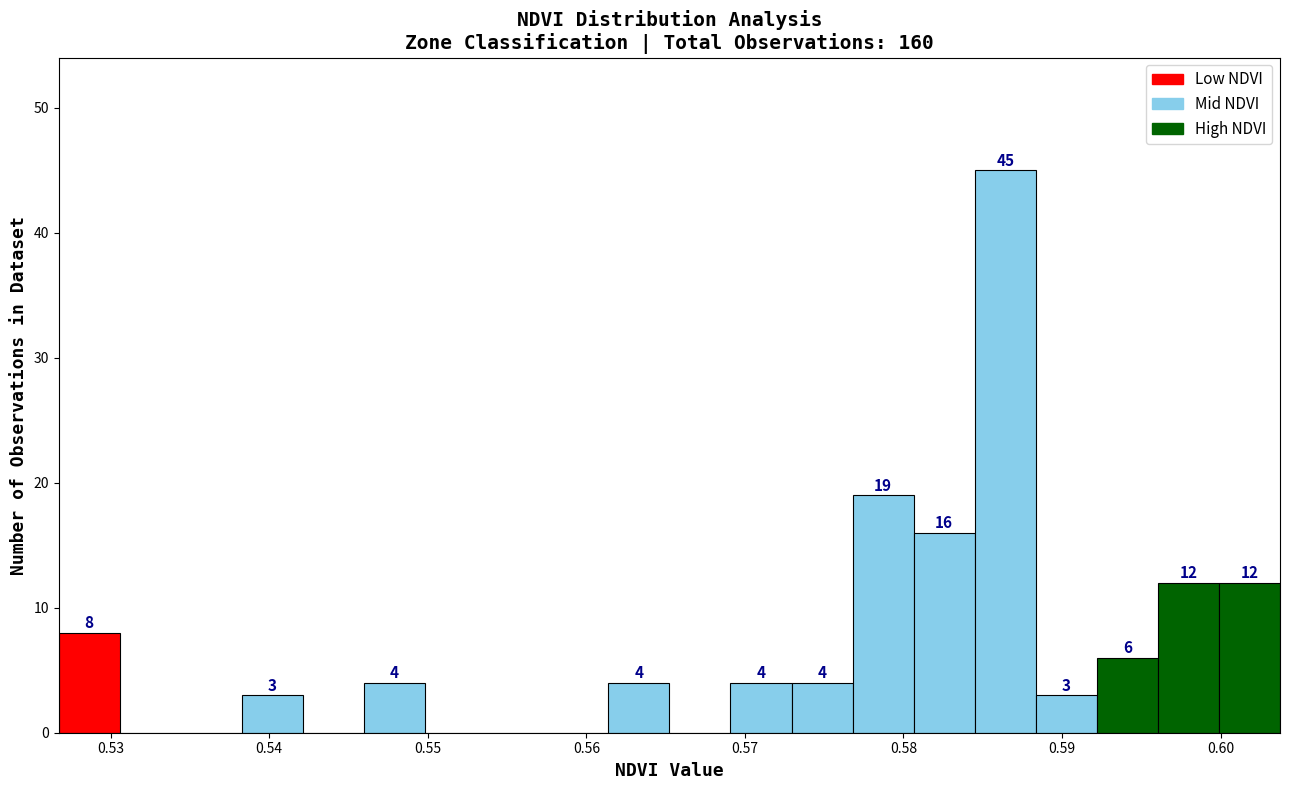

Read against the x-axis, roughly where is the centre of the tallest bar?

0.586